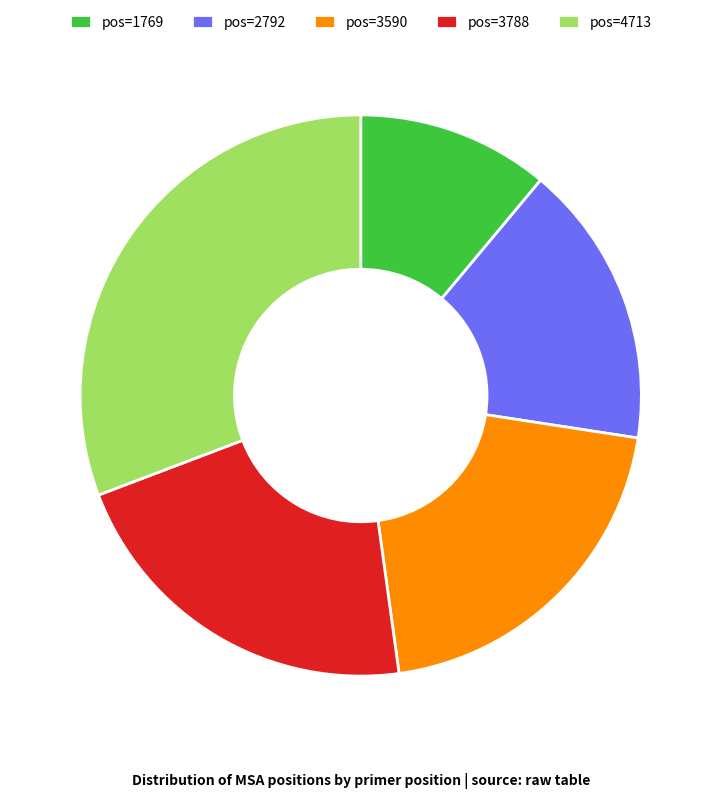

Rank the categories by value from highest to lowest.

pos=4713, pos=3788, pos=3590, pos=2792, pos=1769